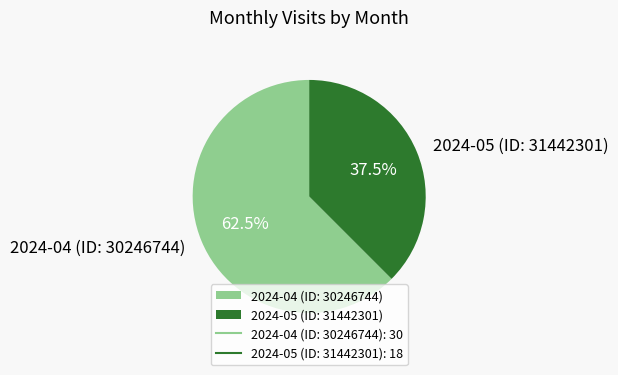

Is there any slice that represents more than half of the pie?

Yes